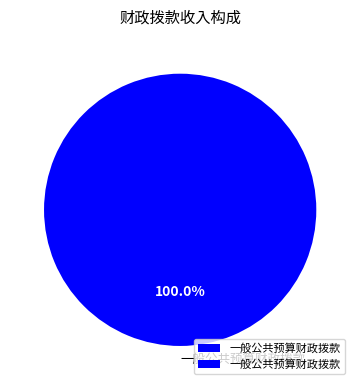

Does any single category account for the majority?

Yes